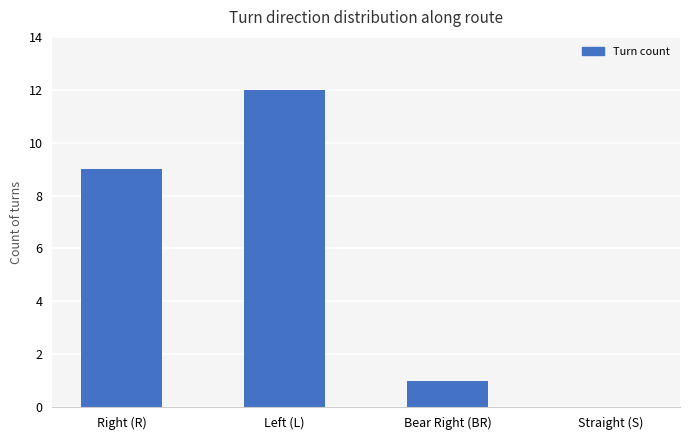

What is the change in value from Left (L) to Straight (S)?

-12